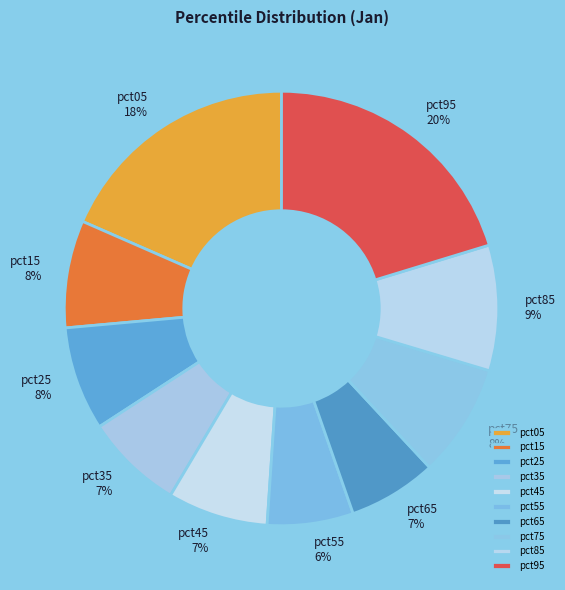

Is it true that pct15 is 1% of the pie?

False